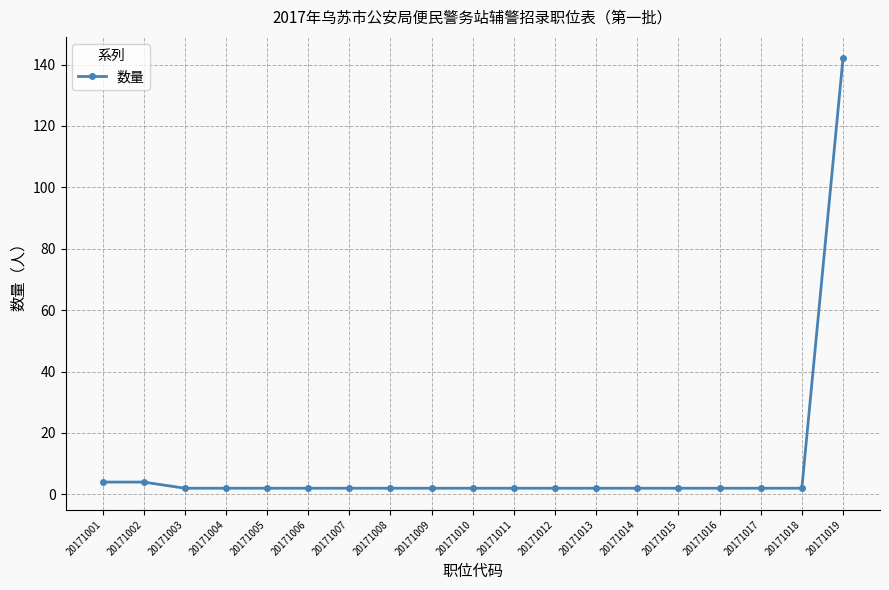

Reading left to right, transcribe all the data shown in this chart.

4	4	2	2	2	2	2	2	2	2	2	2	2	2	2	2	2	2	142